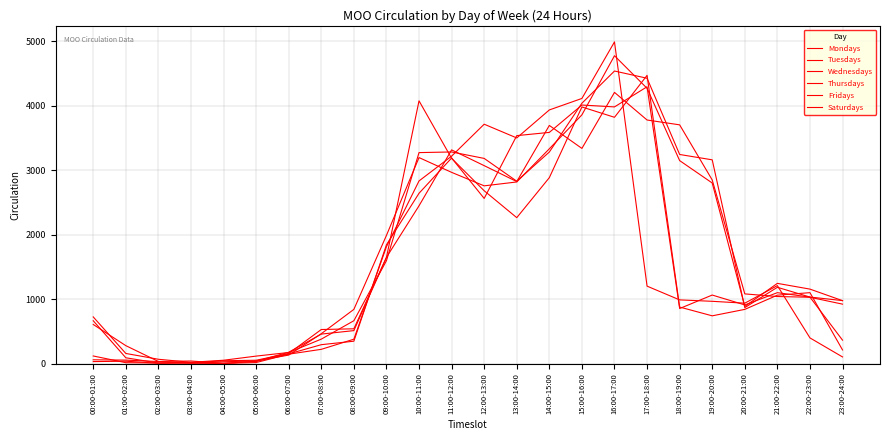

Does the chart display data point markers on the line(s)?

No